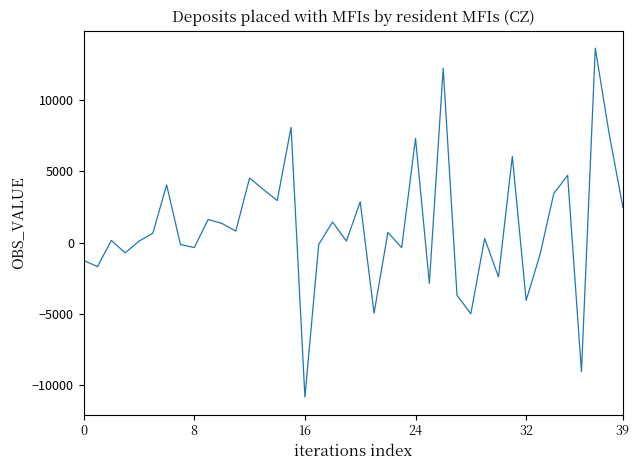

How many values are below 657?

20